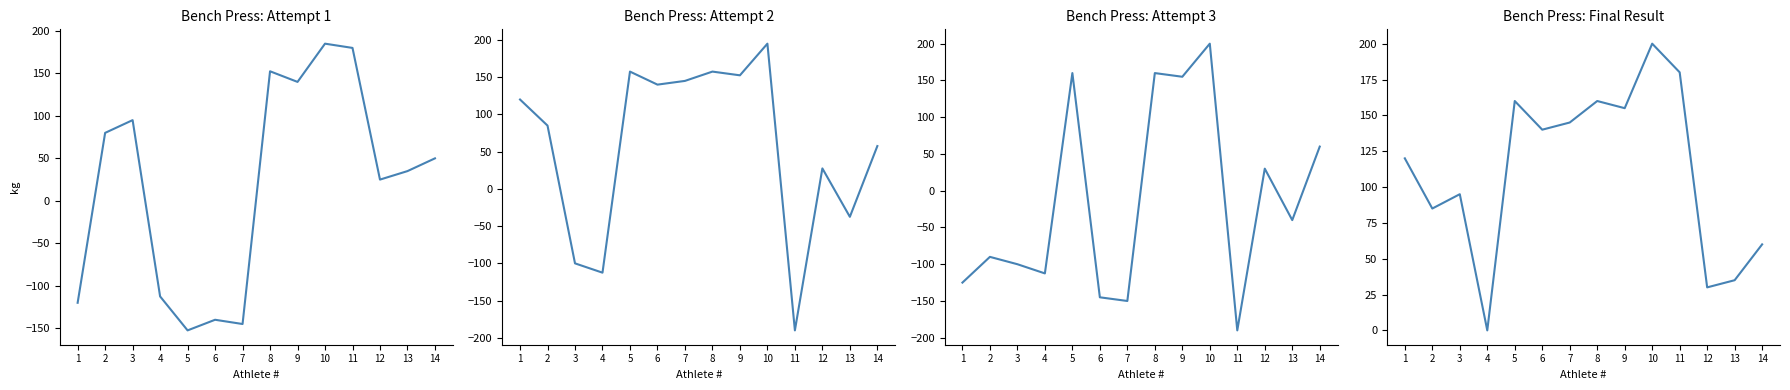

Reading left to right, list all the values displayed in this chart.

жим (attempt 1): -120.0	80.0	95.0	-112.5	-152.5	-140.0	-145.0	152.5	140.0	185.0	180.0	25.0	35.0	50.0
col_9 (attempt 2): 120.0	85.0	-100.0	-112.5	157.5	140.0	145.0	157.5	152.5	195.0	-190.0	27.5	-37.5	57.5
col_10 (attempt 3): -125.0	-90.0	-100.0	-112.5	160.0	-145.0	-150.0	160.0	155.0	200.0	-190.0	30.0	-40.0	60.0
итог (result): 120.0	85.0	95.0	0.0	160.0	140.0	145.0	160.0	155.0	200.0	180.0	30.0	35.0	60.0